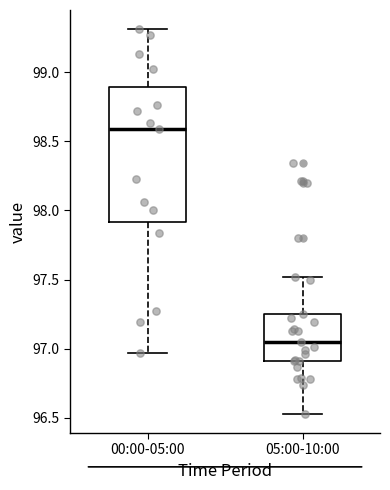

Reading left to right, read every box against the y-axis: the position of its median line, the range the box covers, and the ends of its whiskers. The values are not printed on the chart, so give them approximately, as read against the axis.

00:00-05:00: median 98.60, box 97.90 to 98.90, whiskers 96.95 to 99.30
05:00-10:00: median 97.05, box 96.90 to 97.25, whiskers 96.55 to 97.50